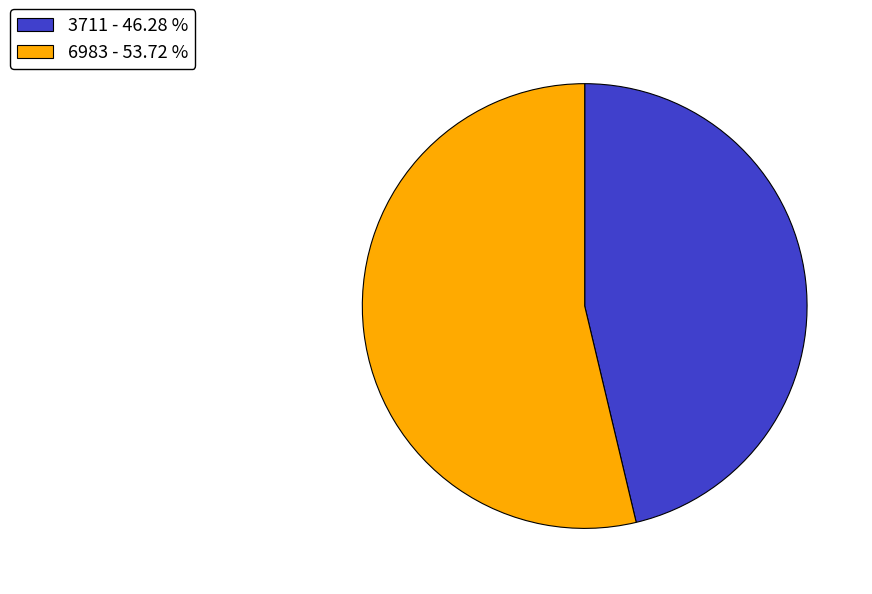

Which has a higher value, 3711 - 46.28 % or 6983 - 53.72 %?

6983 - 53.72 %